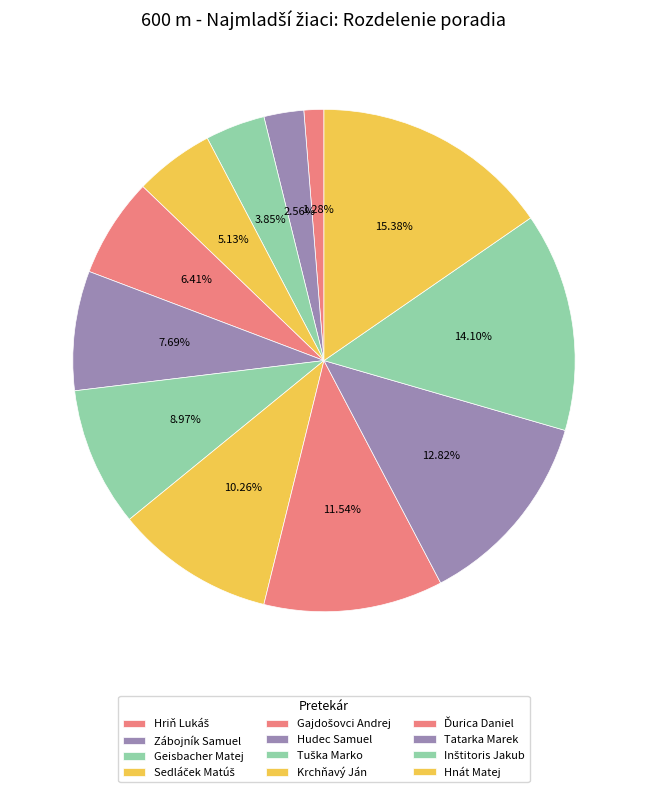

Count the number of slices in the pie.

12